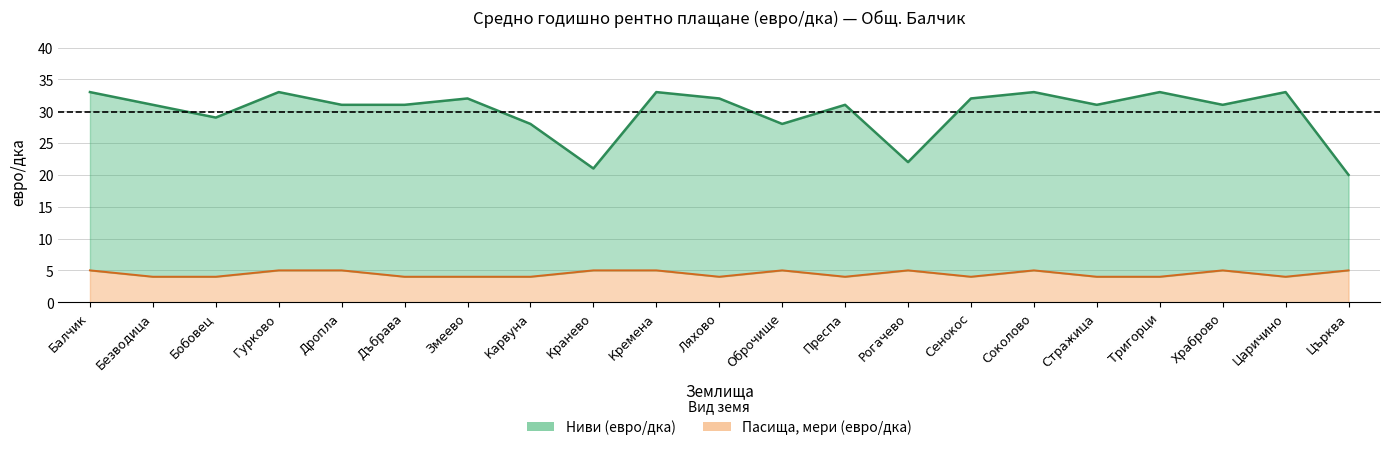

The value of Пасища (евро/дка) at Ляхово is 7. True or false?

False